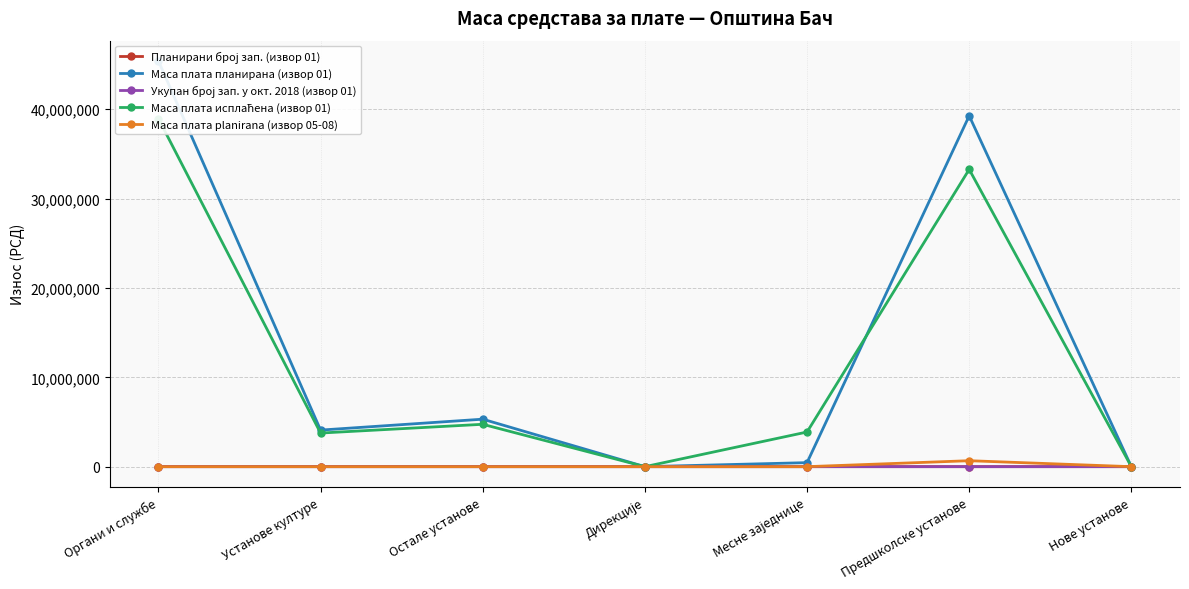

How many distinct data groups are displayed?

5